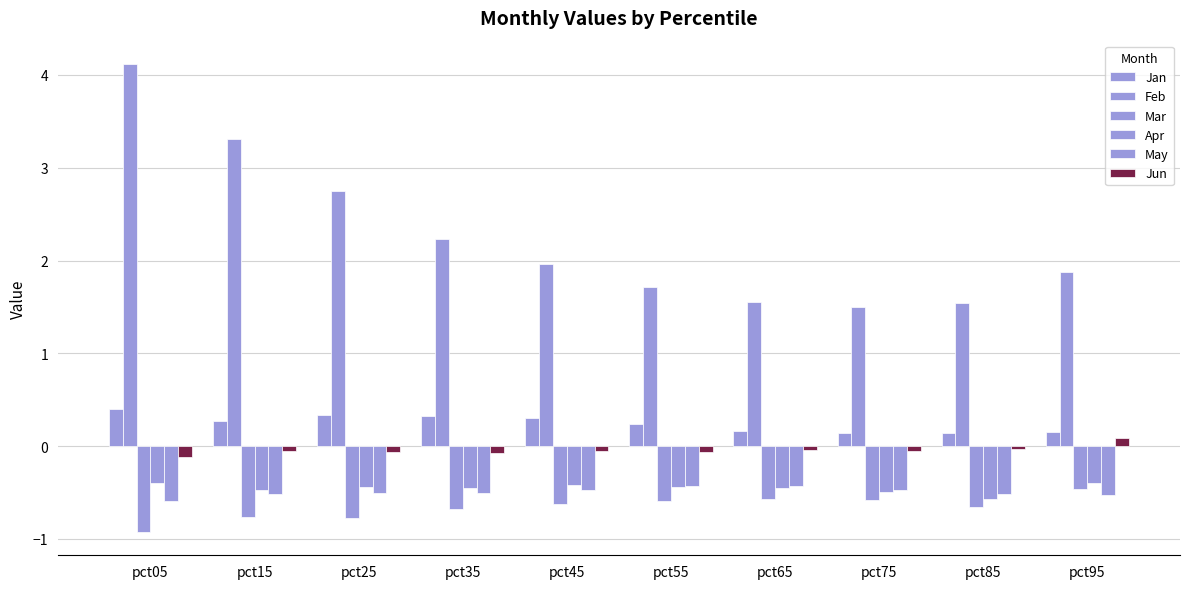

How many bars are there in each group?

6